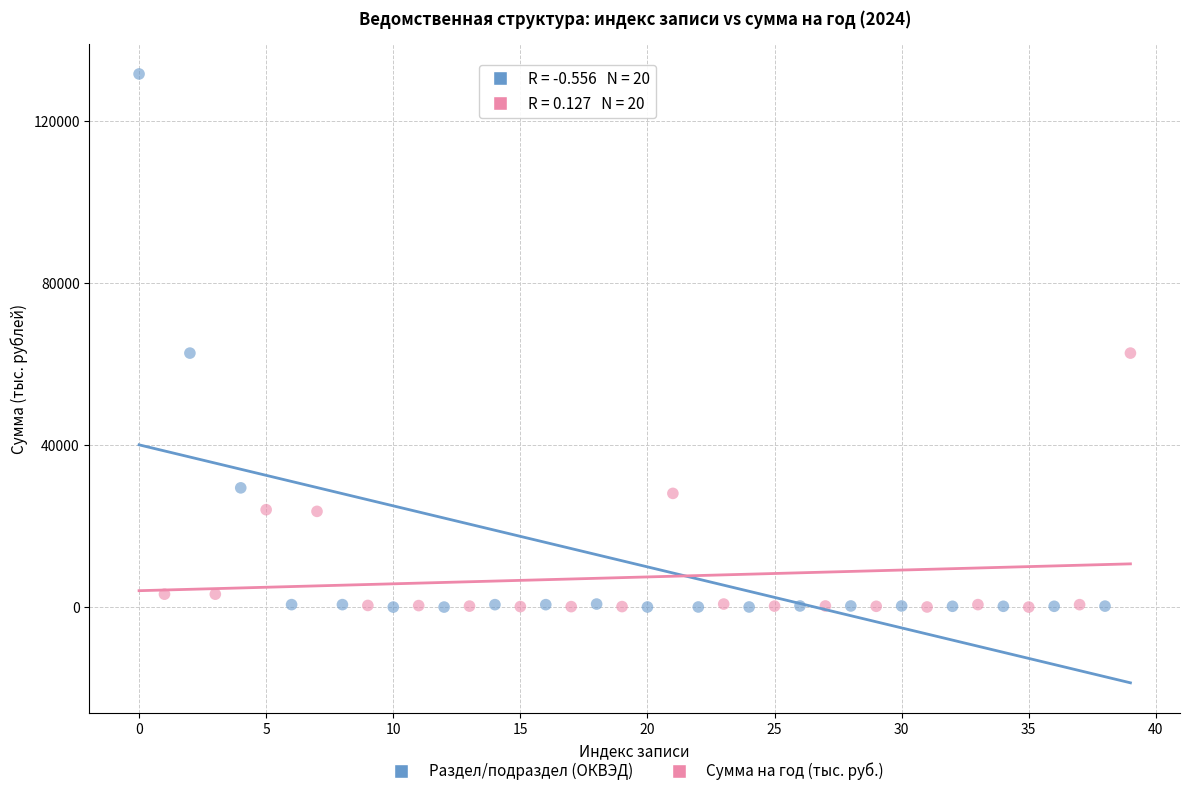

Which series contains the highest Y value?

Раздел/подраздел (ОКВЭД)